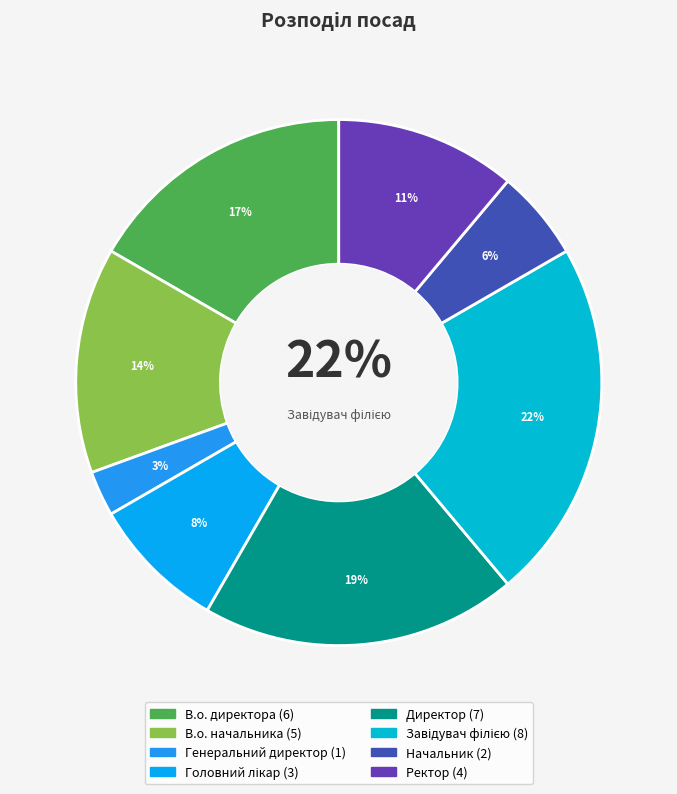

The Ректор slice represents 5% of the pie. True or false?

False